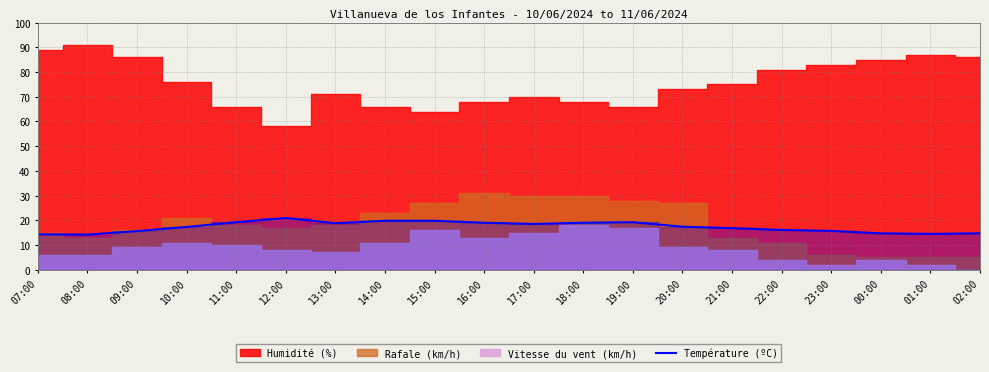

Where does the data first go above 17?

10:00